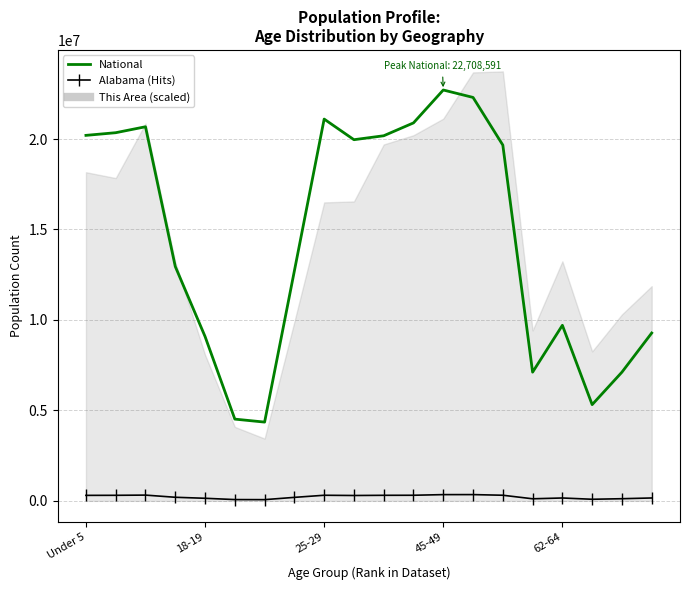

Is the value of Alabama (Hits) at 7 greater than the value of National at 5?

No